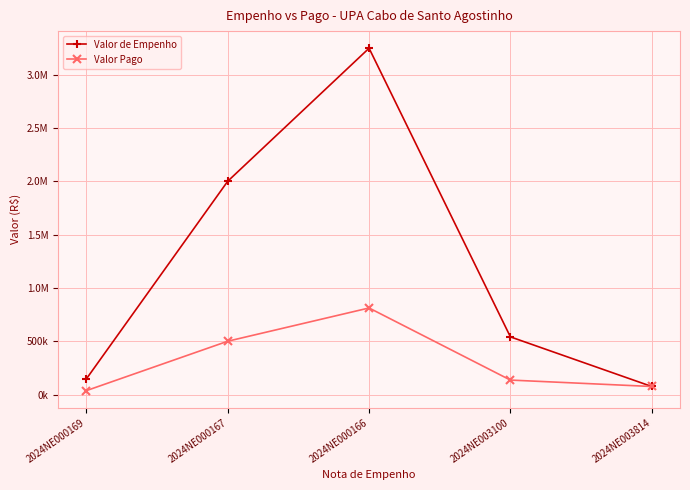

What is the label of the 1st point from the left?

2024NE000169